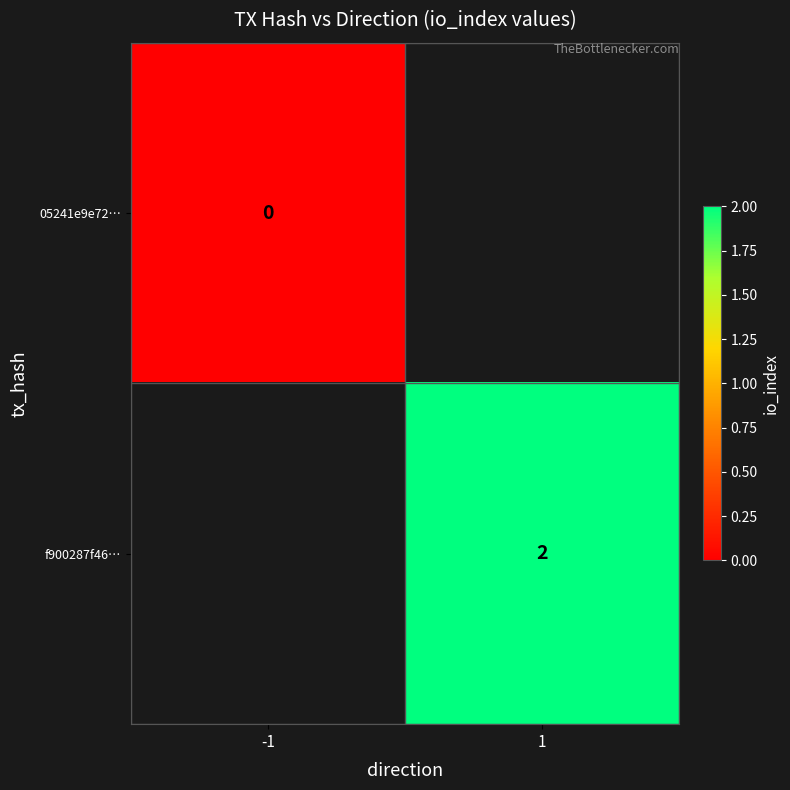

At how many categories does at least one series exceed 0?

1